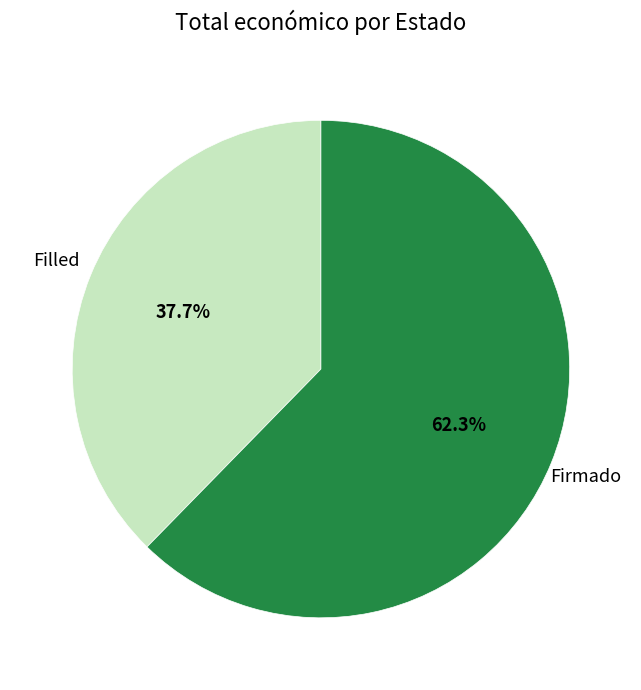

Is there a majority slice in this chart?

Yes